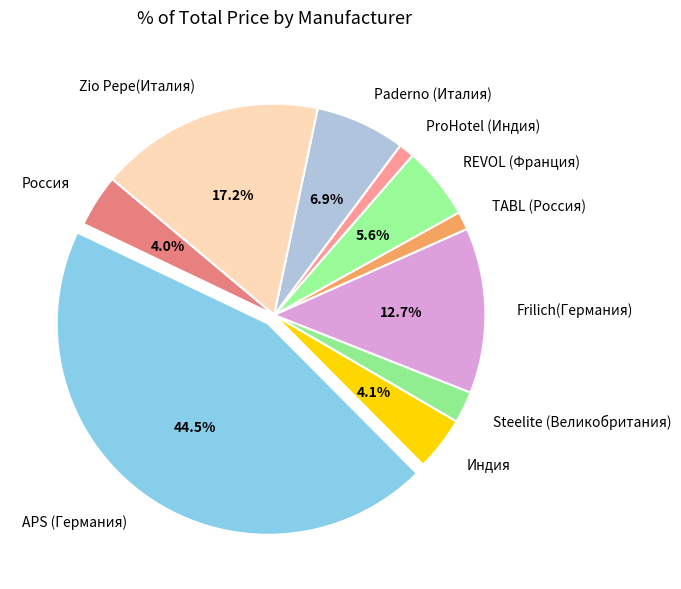

Combined, do ProHotel (Индия) and REVOL (Франция) account for over 50%?

No